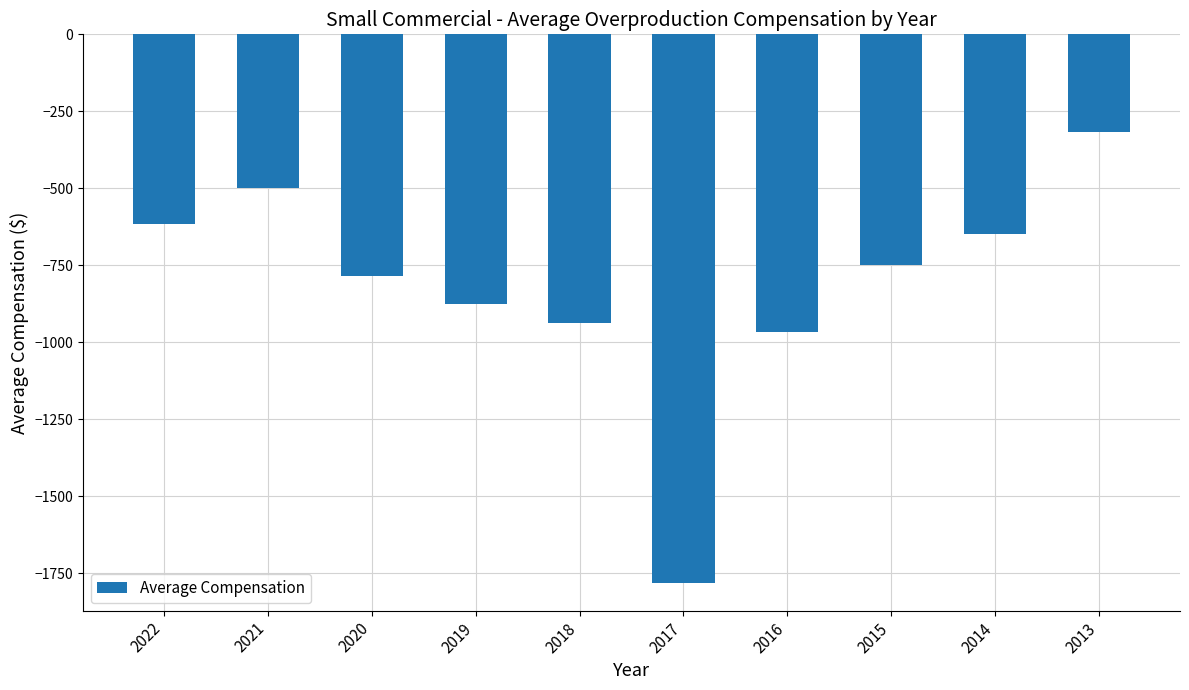

Which has a higher value, 2013 or 2022?

2013